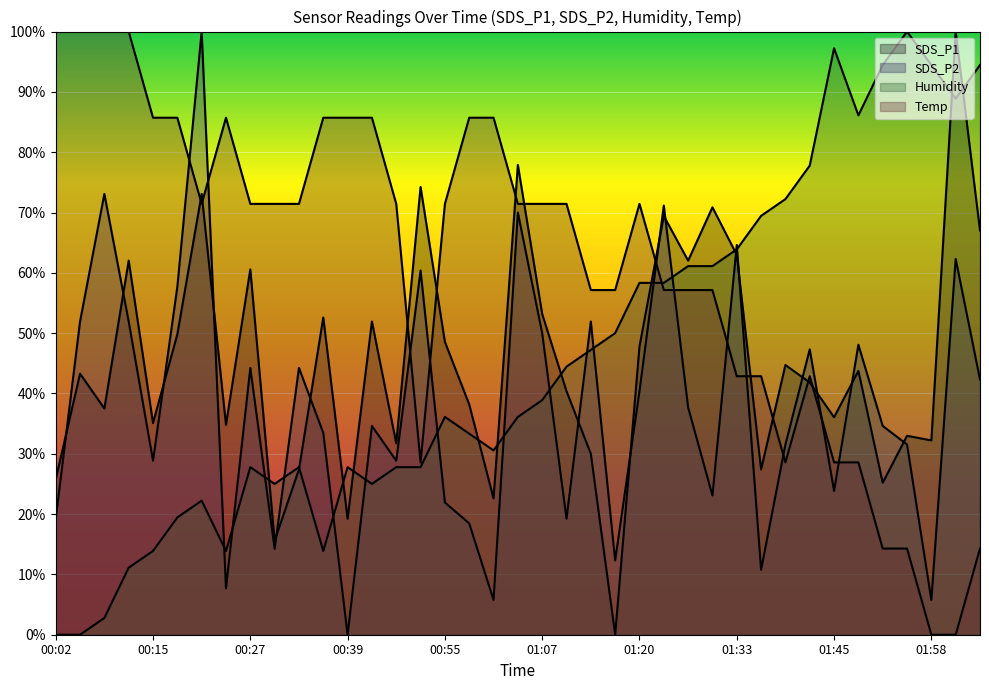

Between 00:15 and 01:04, which series saw the biggest shift?

SDS_P1